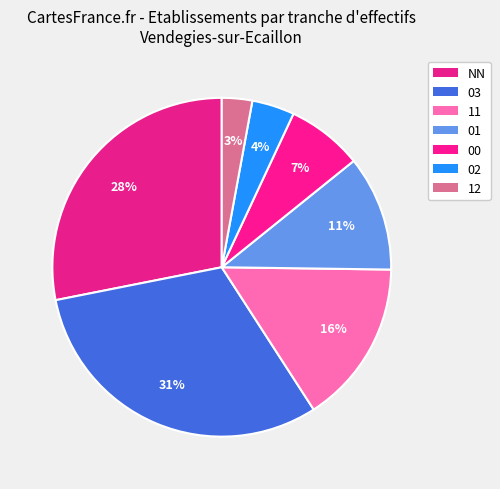

Rank the categories by value from lowest to highest.

12, 02, 00, 01, 11, NN, 03